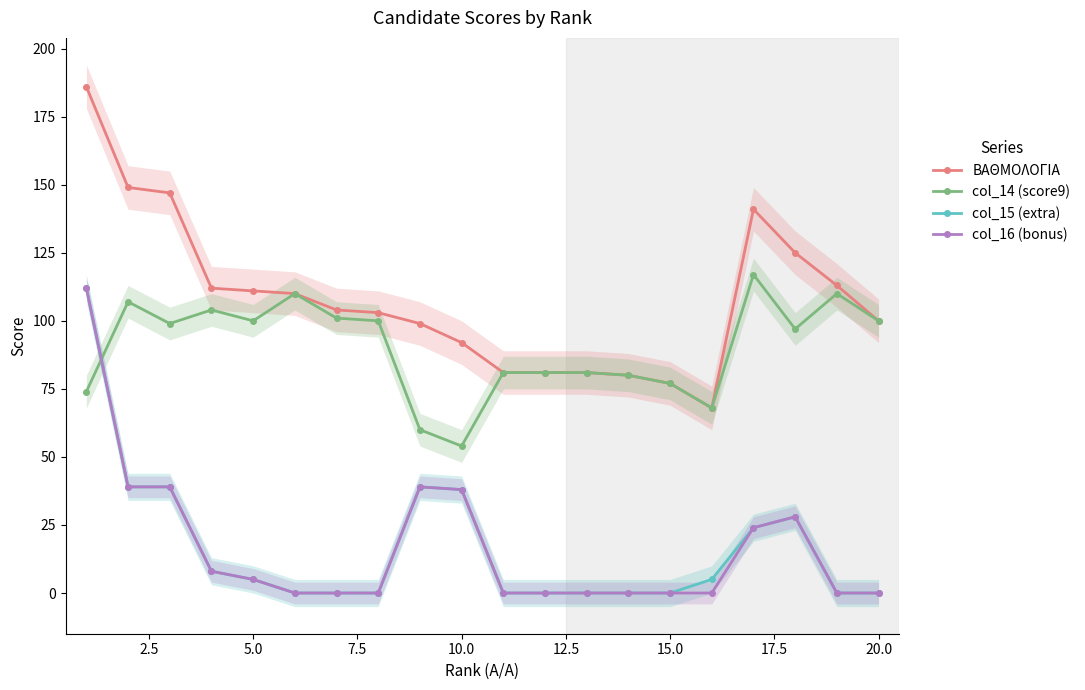

Is this an area chart (filled region under the line)?

No